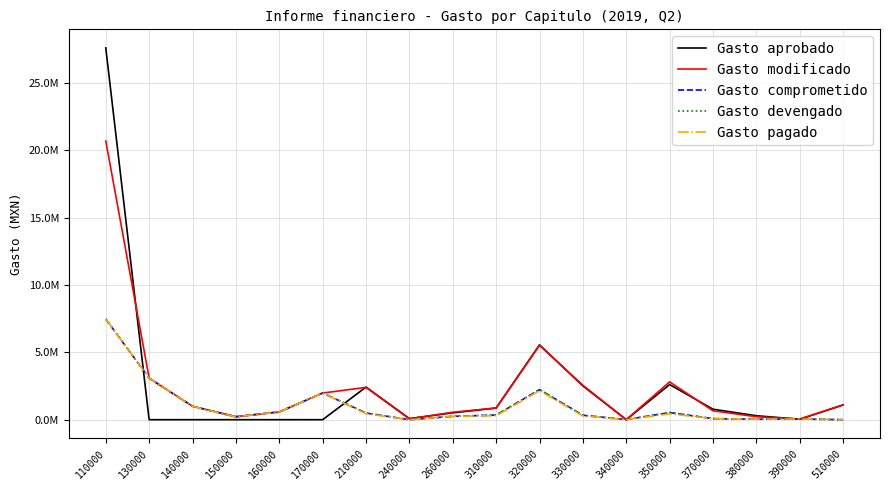

True or false: Gasto devengado and Gasto pagado intersect in this chart.

False